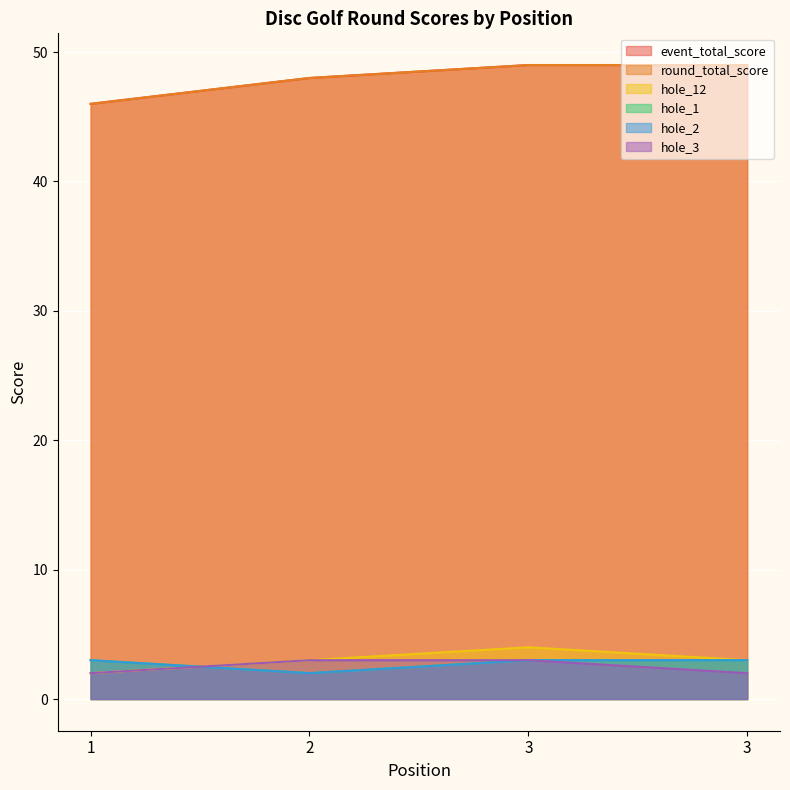

True or false: event_total_score and hole_1 intersect in this chart.

False